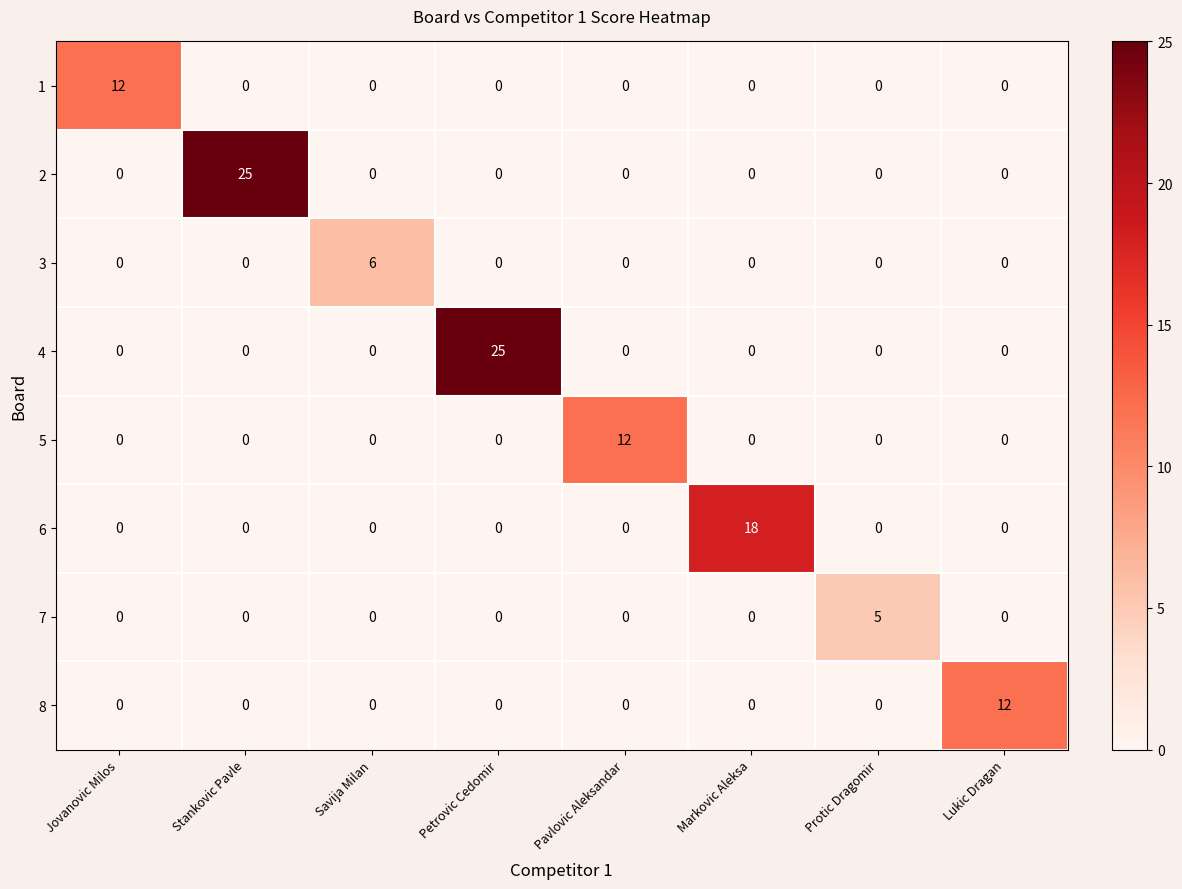

Between Petrovic Cedomir and Protic Dragomir, which series saw the biggest shift?

4